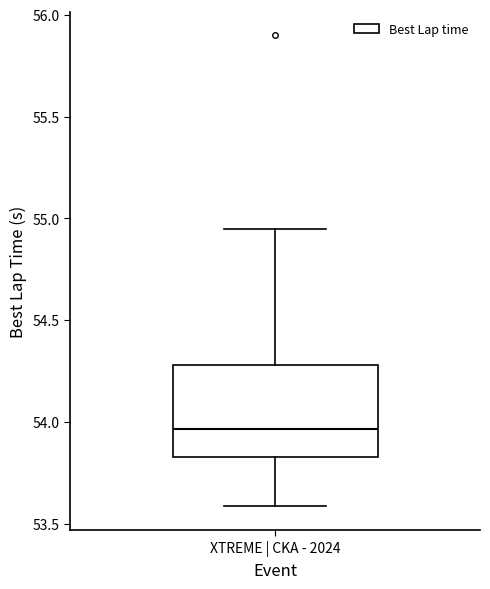

Where does the lower whisker of the box for XTREME | CKA - 2024 end on the y-axis? The values are not printed on the chart, so give them approximately, as read against the axis.

53.60